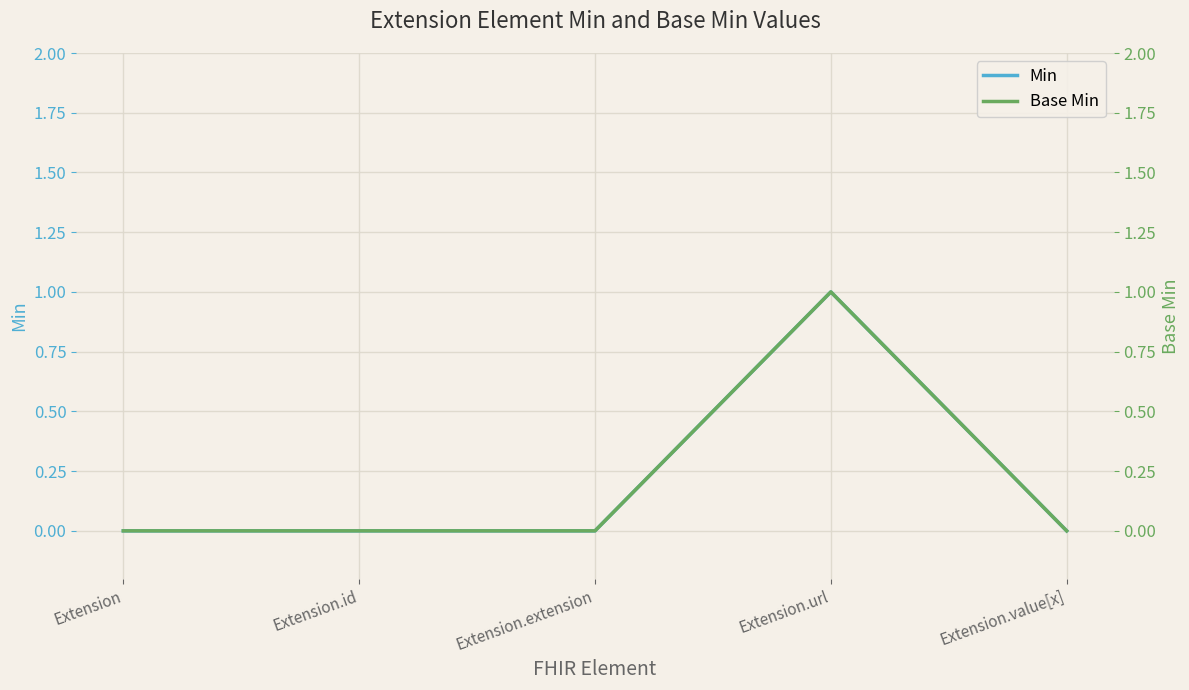

Is the value of Min at Extension.extension greater than the value of Base Min at Extension.id?

No